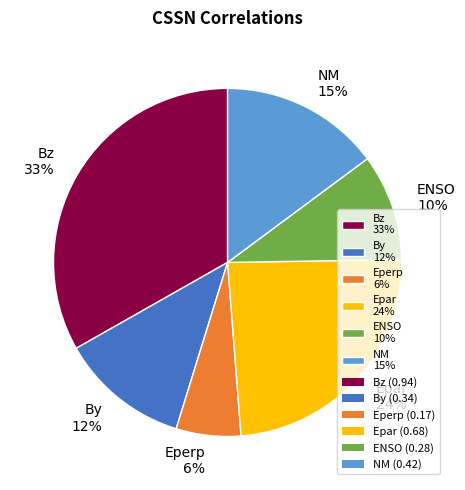

To the nearest percent, what is the difference between the NM and ENSO slice percentages?

5%